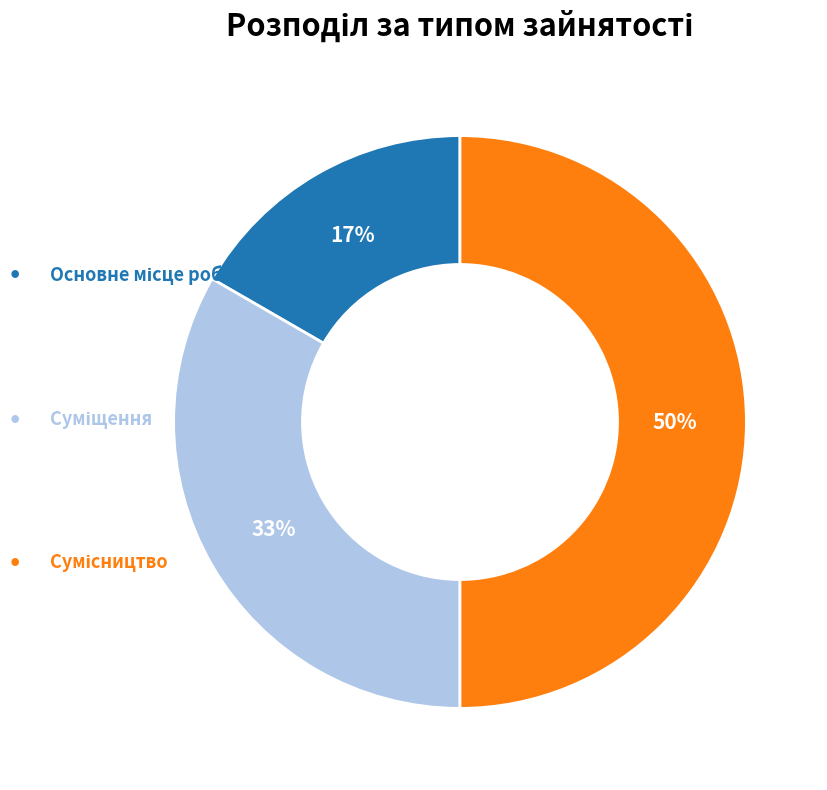

To the nearest percent, what is the difference between the largest and smallest slice percentages?

33%